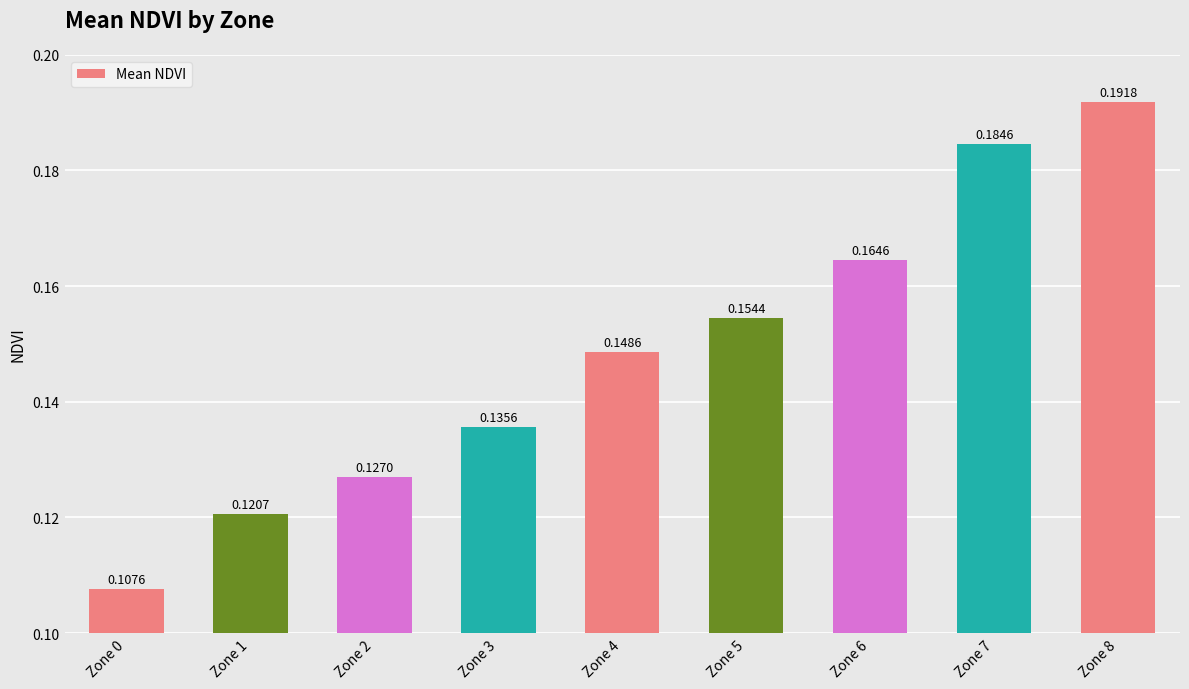

How many bars are there in total?

9